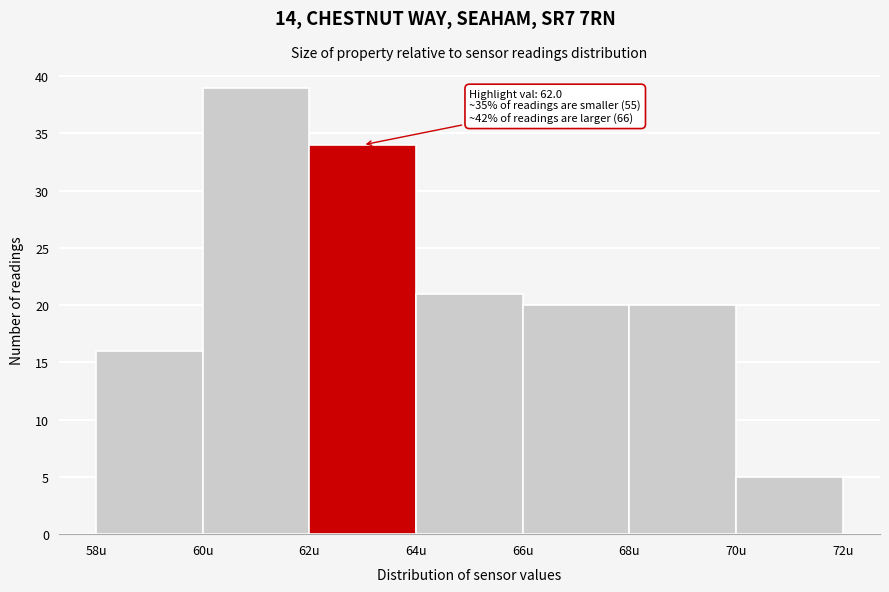

Which range on the x-axis has the tallest bar?

60 to 62